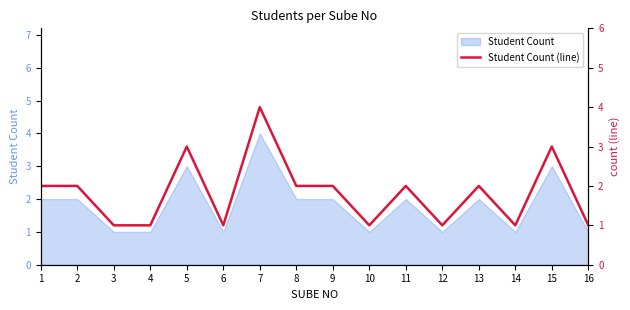

What is the sum of all values?

29